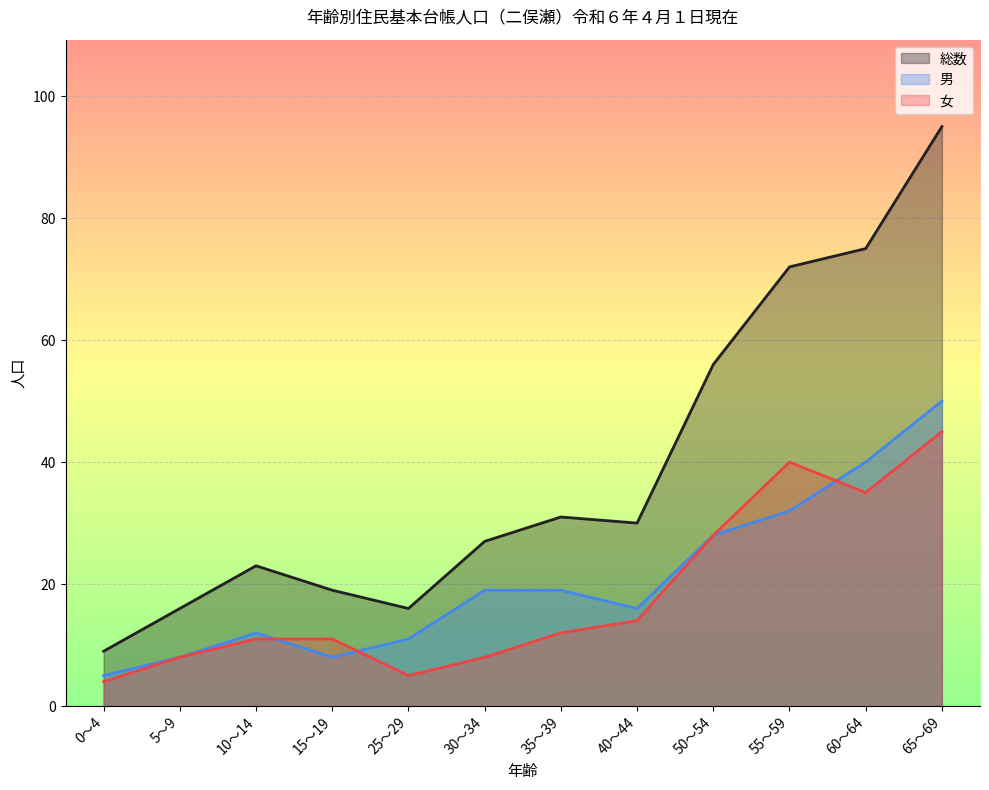

How many interior local peaks does the 総数 series have?

2